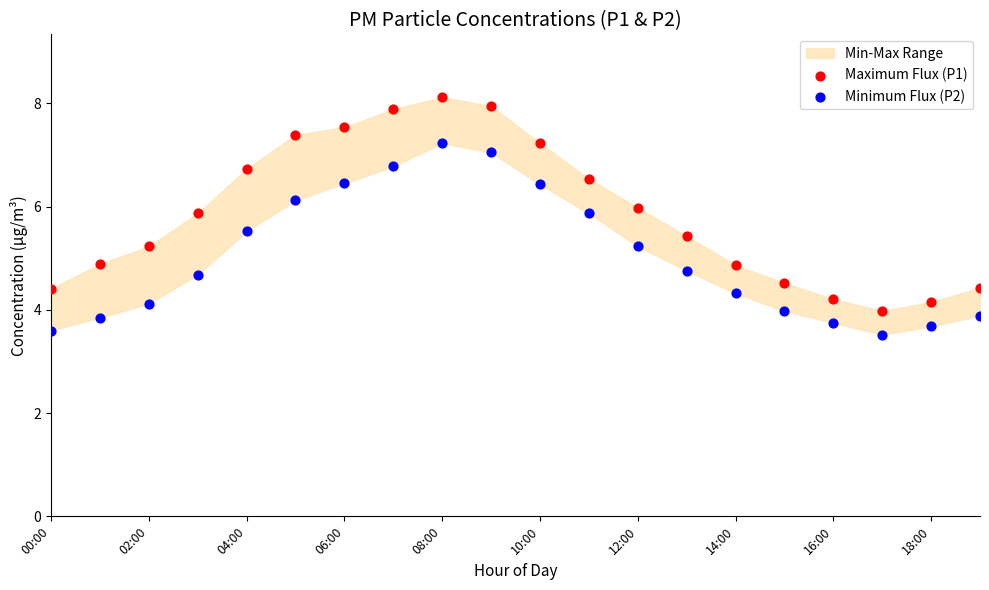

Which series has the widest spread of Y values?

Maximum Flux (P1)